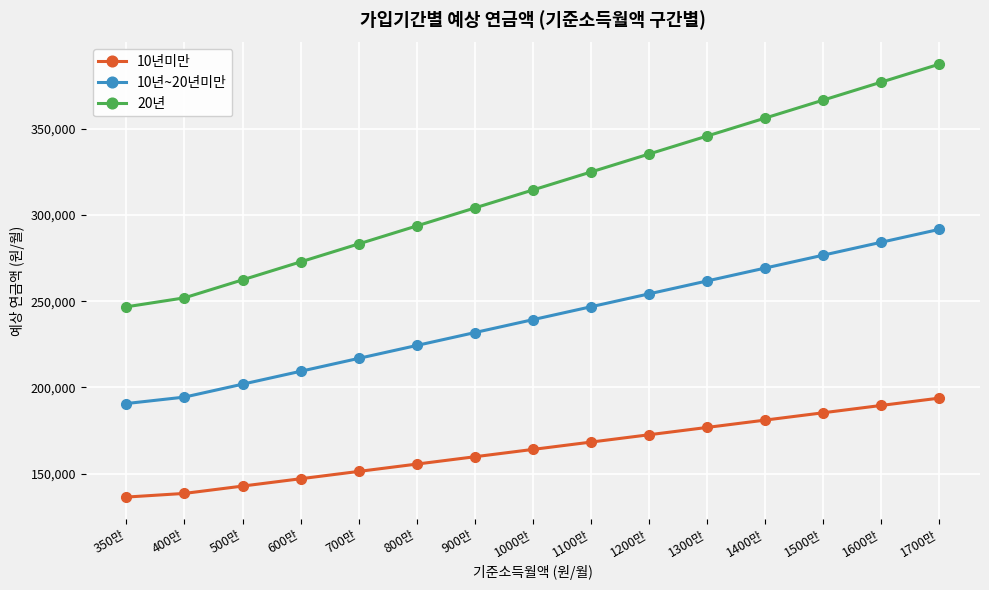

Which series has the widest spread of values?

20년